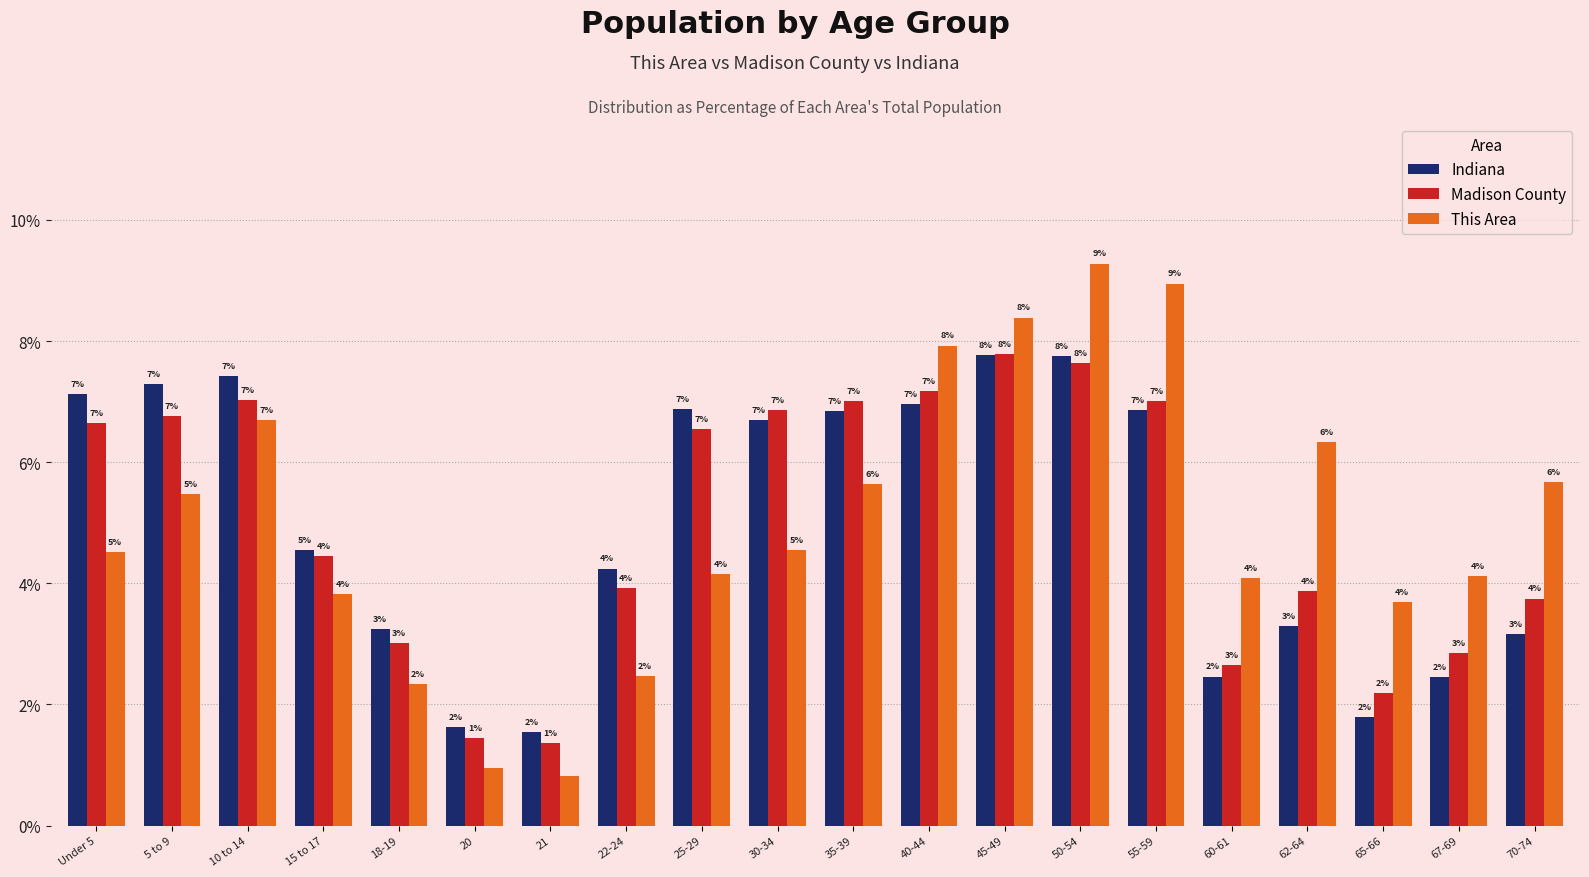

How many bars are there in total?

60